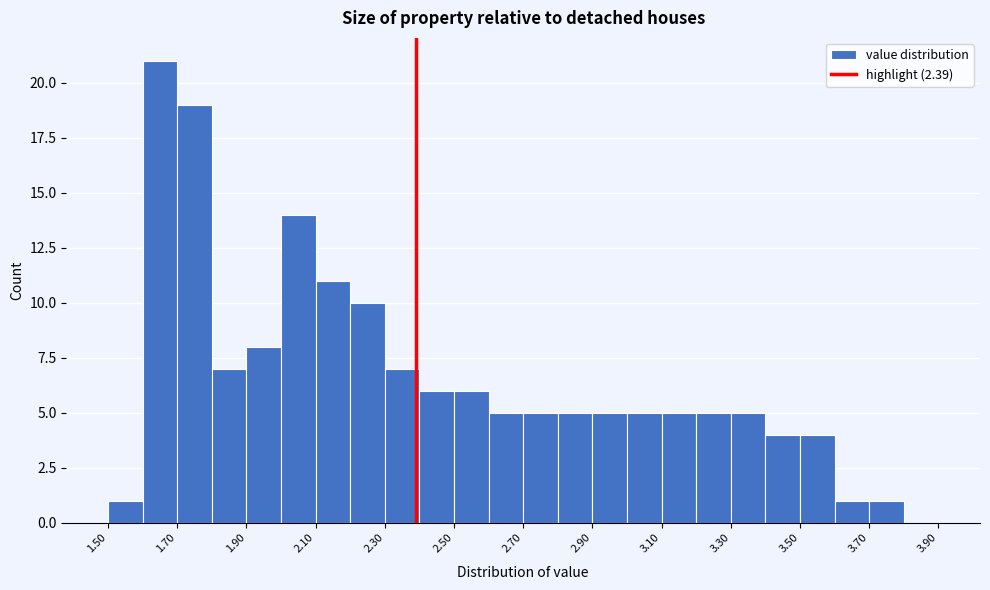

How tall is the bar that spans 3.3 to 3.4 on the x-axis? The values are not printed on the chart, so give them approximately, as read against the axis.

5